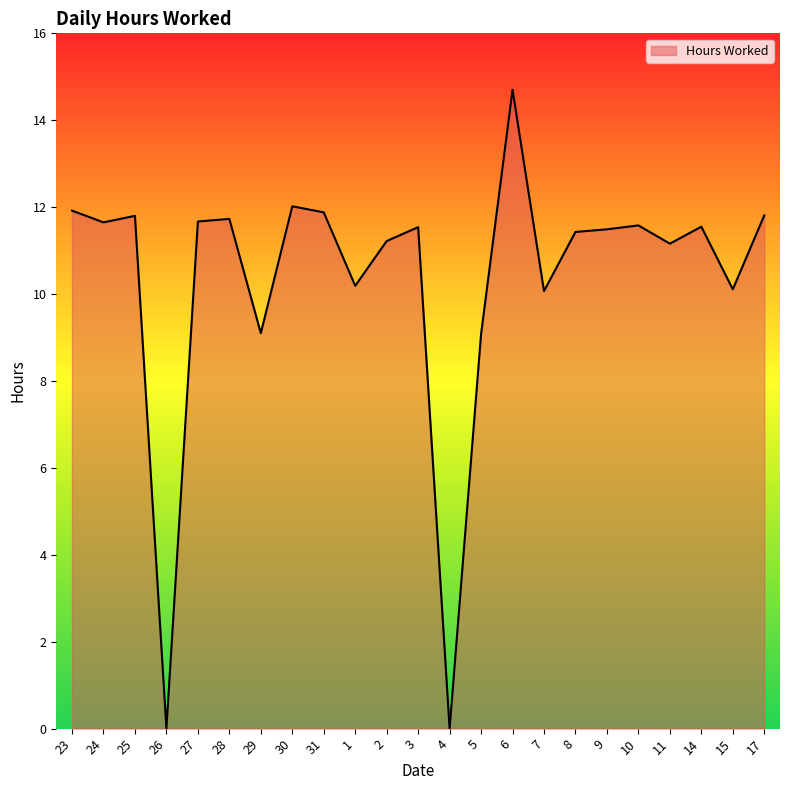

At which category does the data reach its first local valley?

24